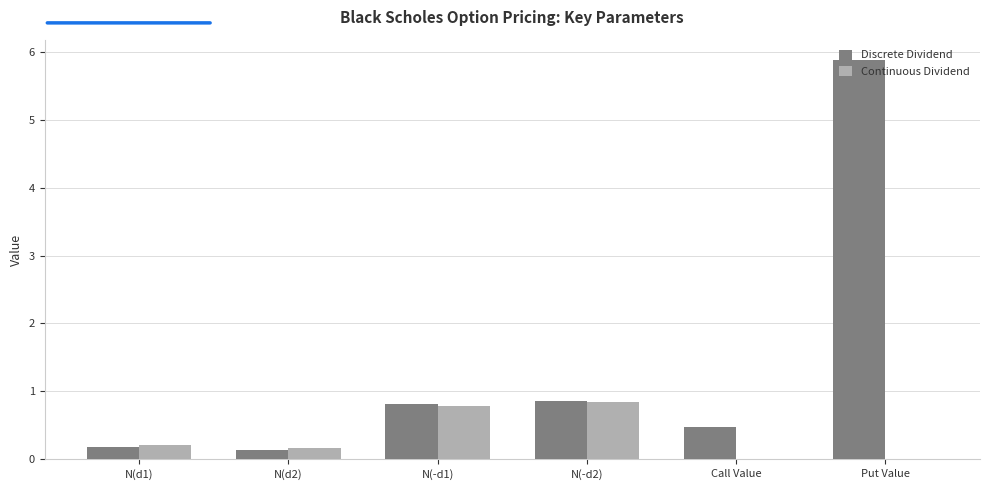

What is the maximum value for Continuous Dividend?

0.8